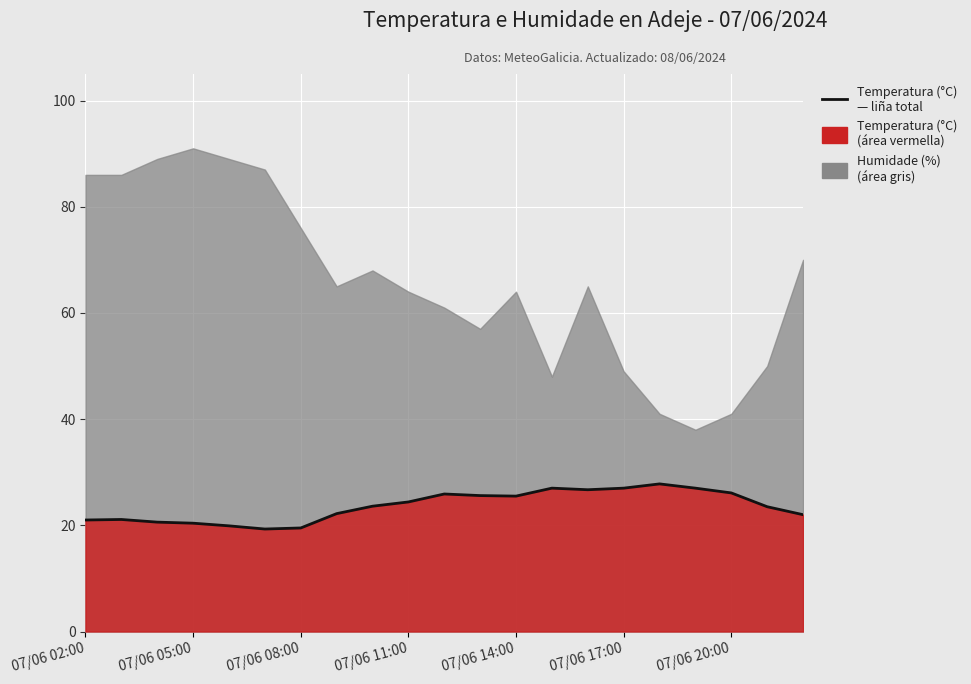

At which category does the data reach its first local peak?

07/06 05:00